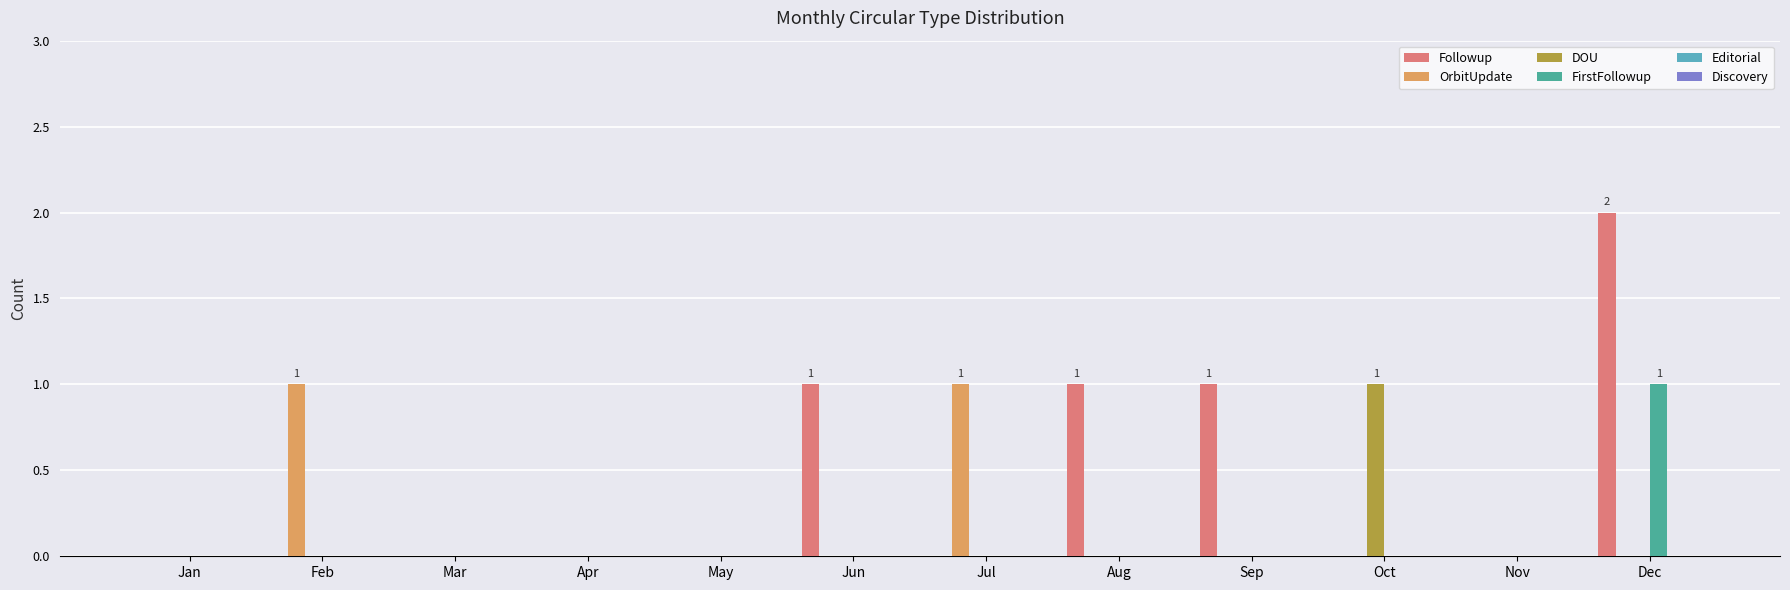

Is it true that Followup equals 0 at Jan?

True